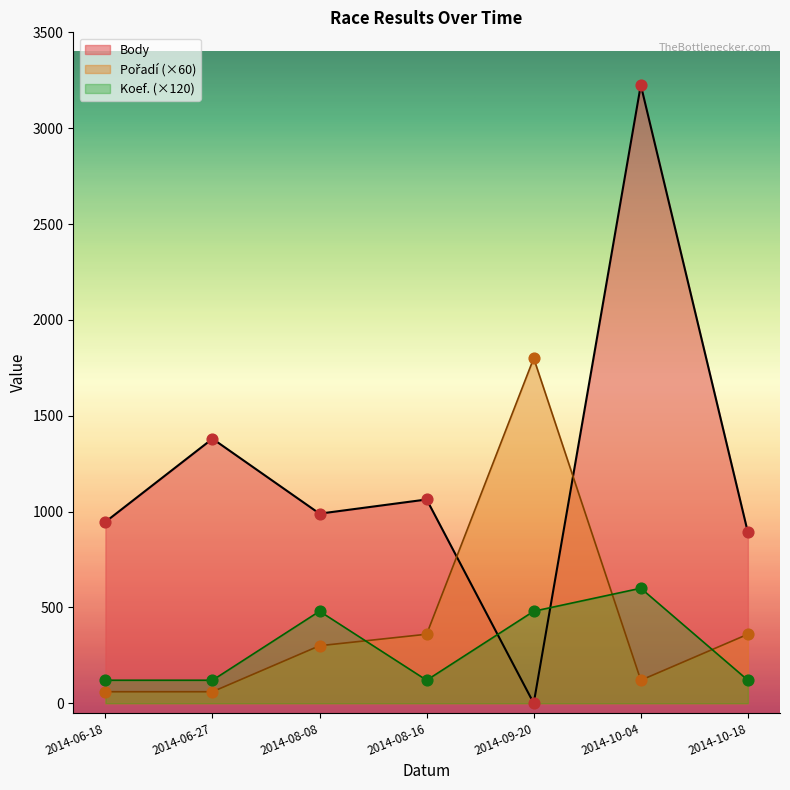

Which series reaches the minimum Y coordinate?

Body